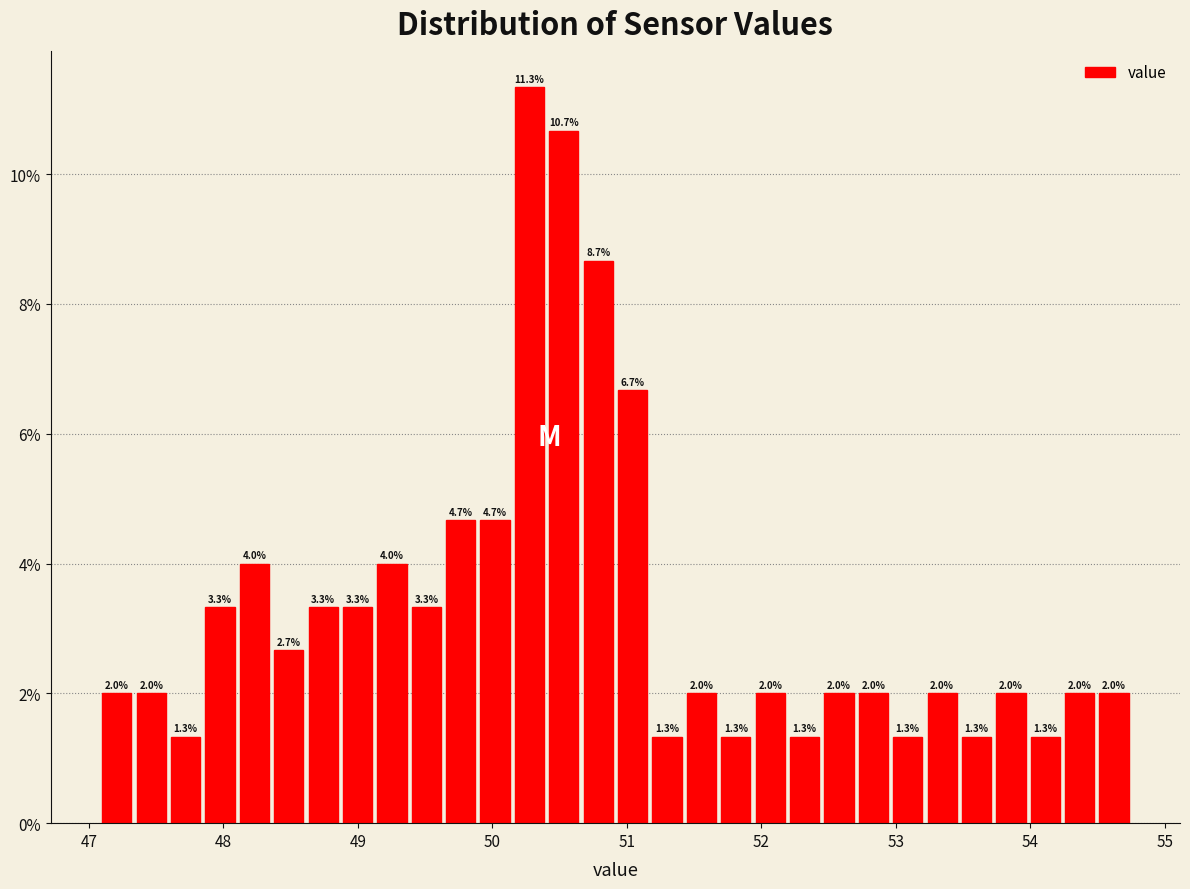

Around what value on the x-axis is the tallest bar? Give the approximate position of its centre, as read against the axis.

50.3